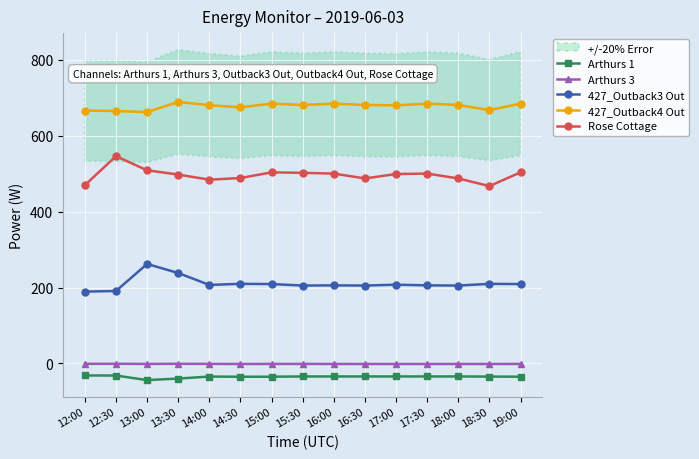

Between 16:00 and 17:00, which series saw the biggest shift?

427_Outback4 Out